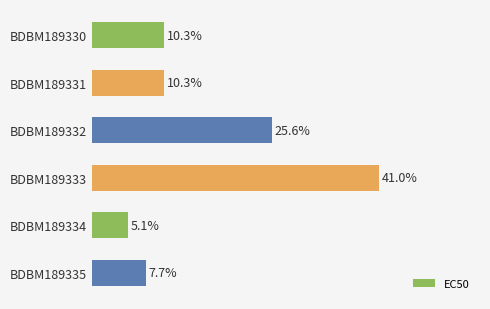

Does the chart contain any negative values?

No